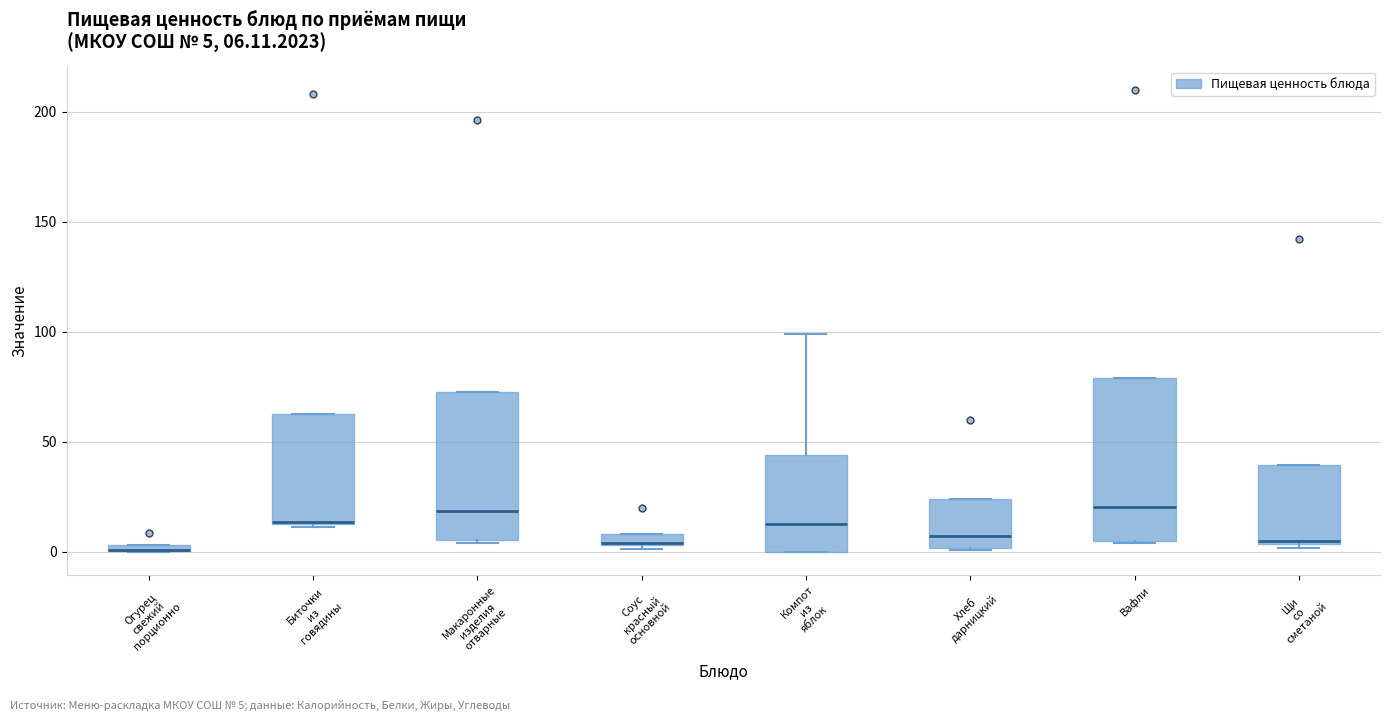

Comparing the boxes themselves (not the whiskers), which one is the tallest?

Вафли